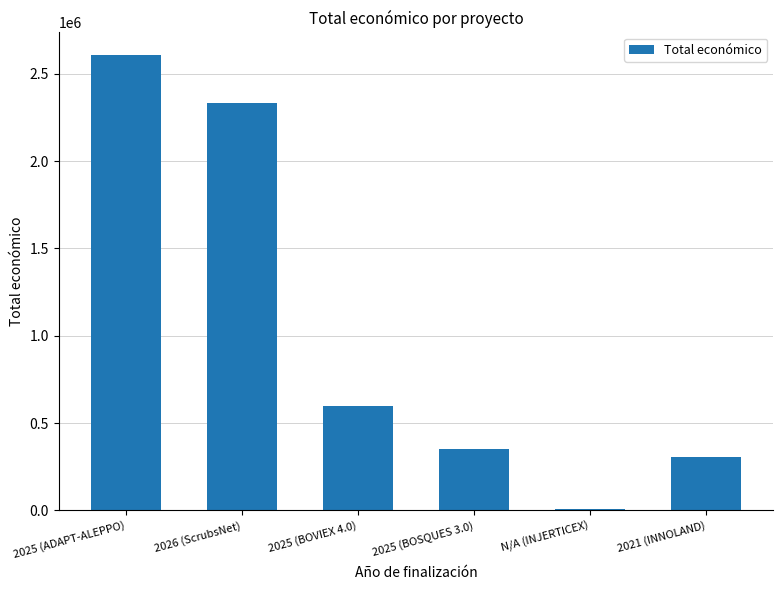

Count the number of data series in this chart.

1